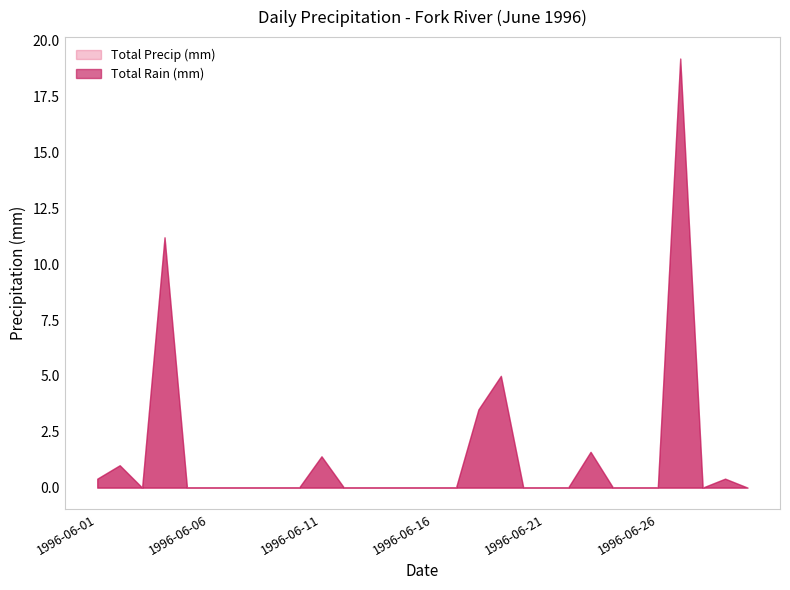

Which category has the highest value in the Total Rain (mm) series?

1996-06-27